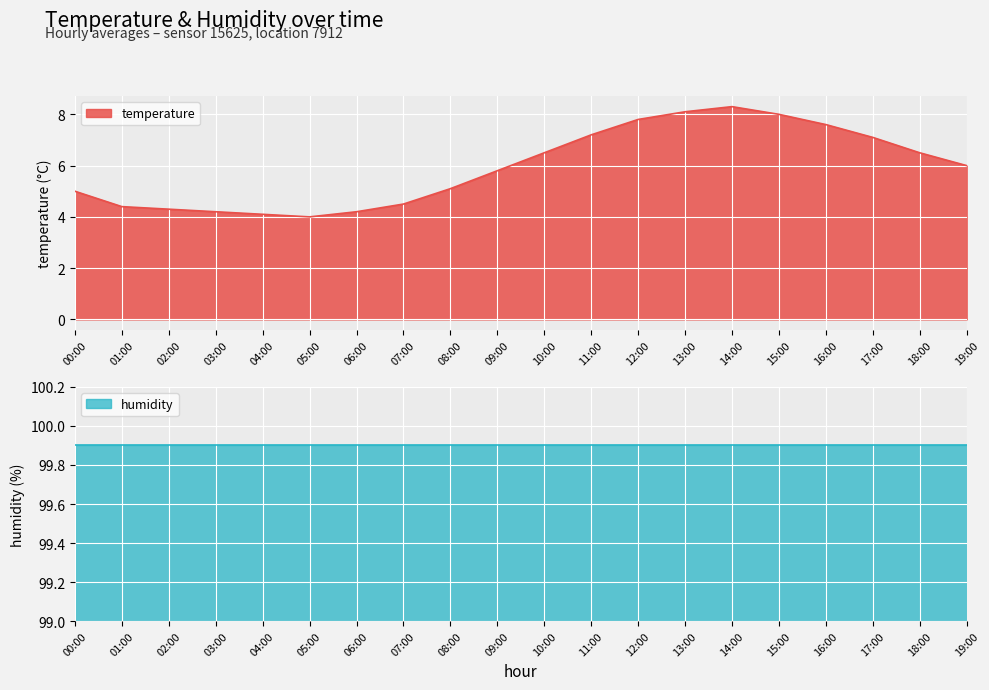

Which category has the highest value across all series?

14:00